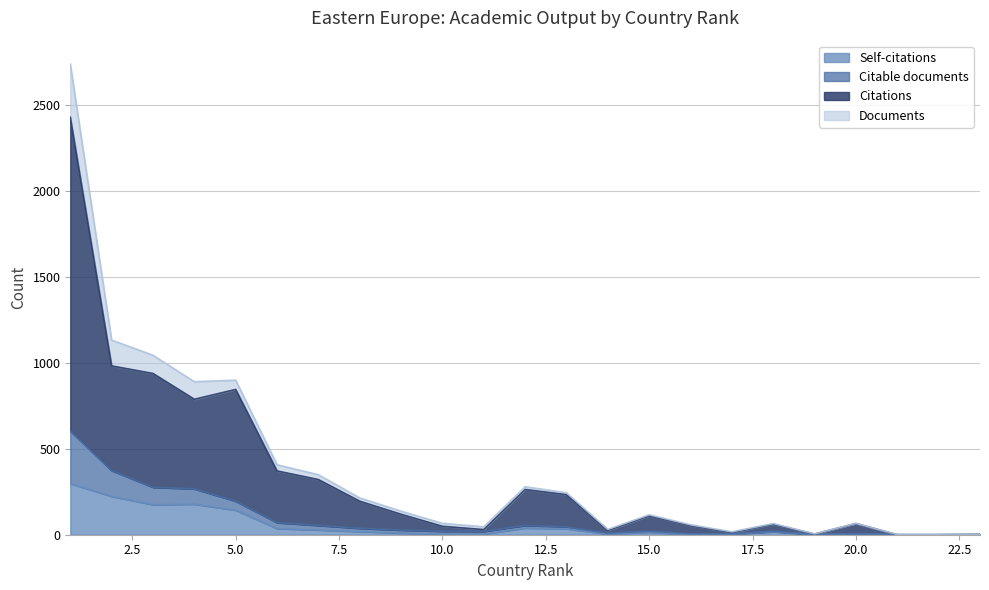

What is the sum of all Documents values?

8807